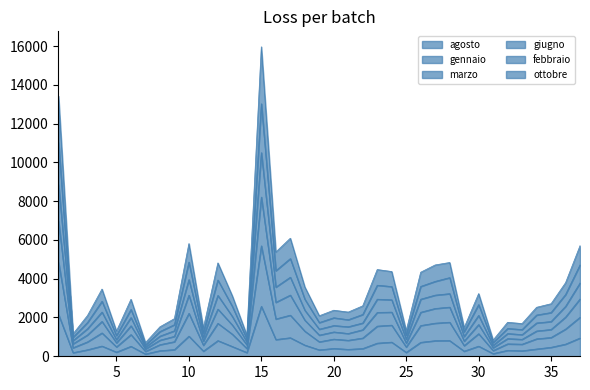

The value of gennaio at 8 is 986. True or false?

False